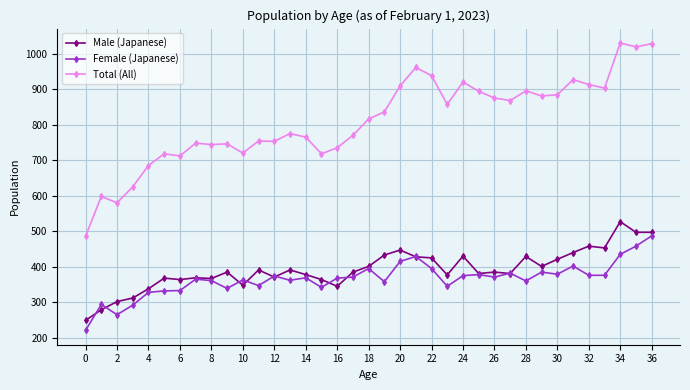

What is the greatest value displayed?

1030